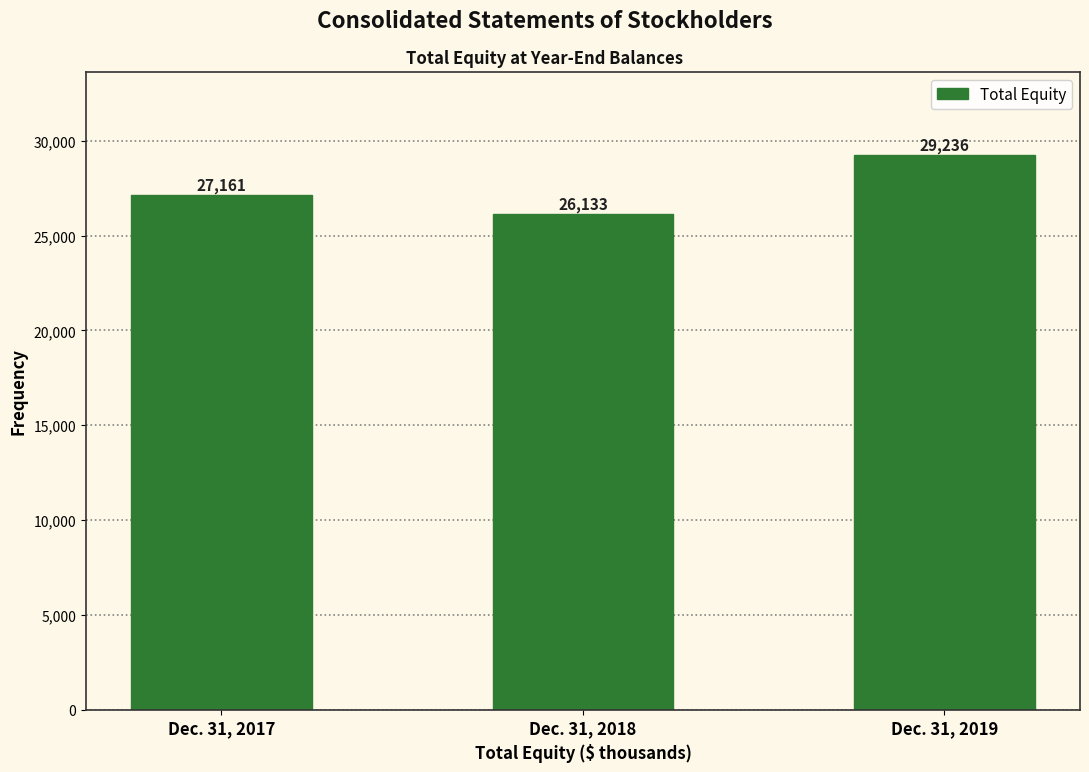

Reading right to left, what are all the values shown in this chart?

29236	26133	27161